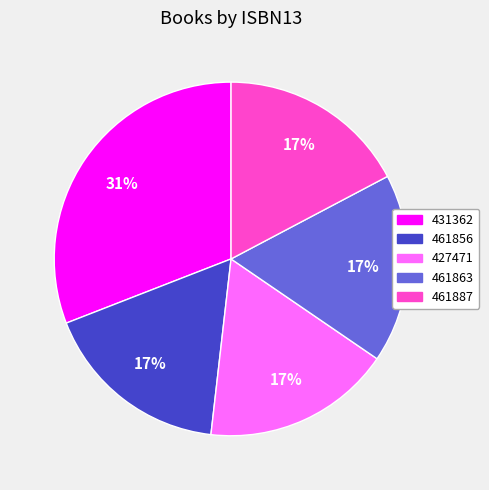

Does any single category account for the majority?

No